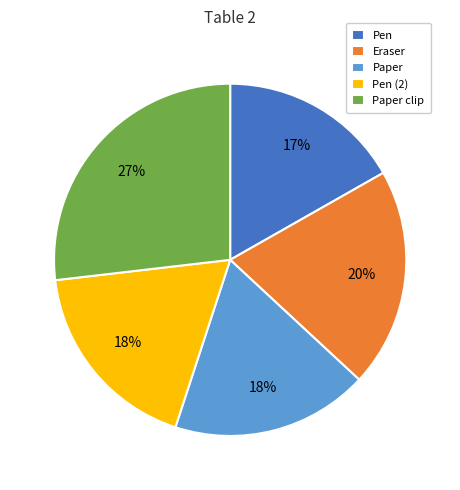

Does Pen represent more than half of the total?

No